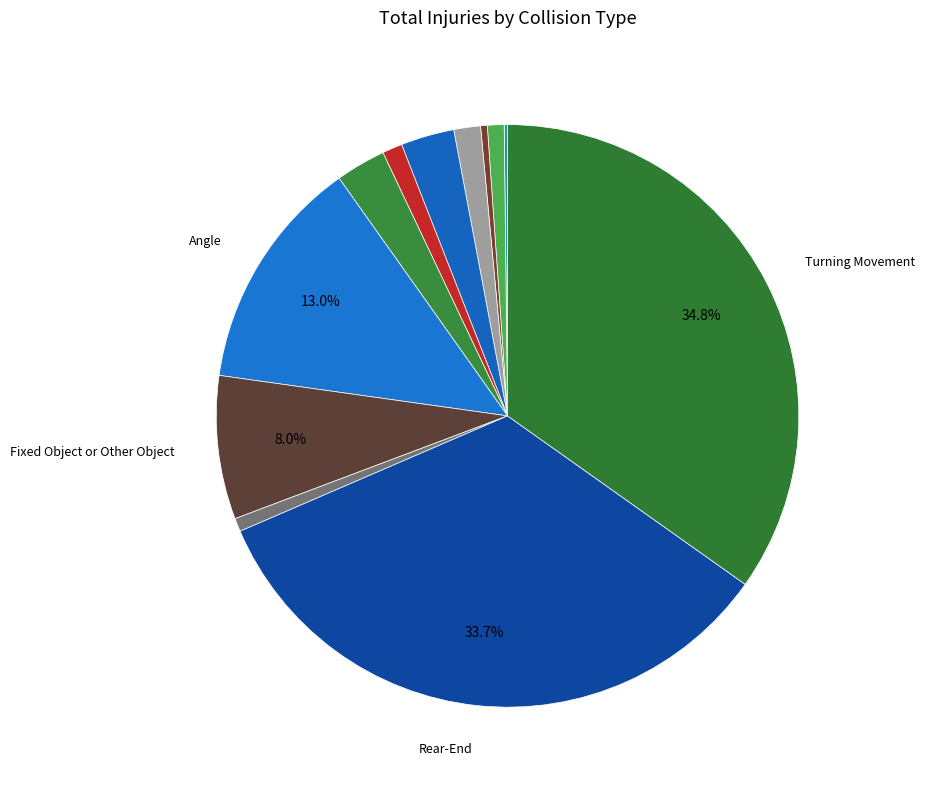

How many slices are in this pie chart?

12